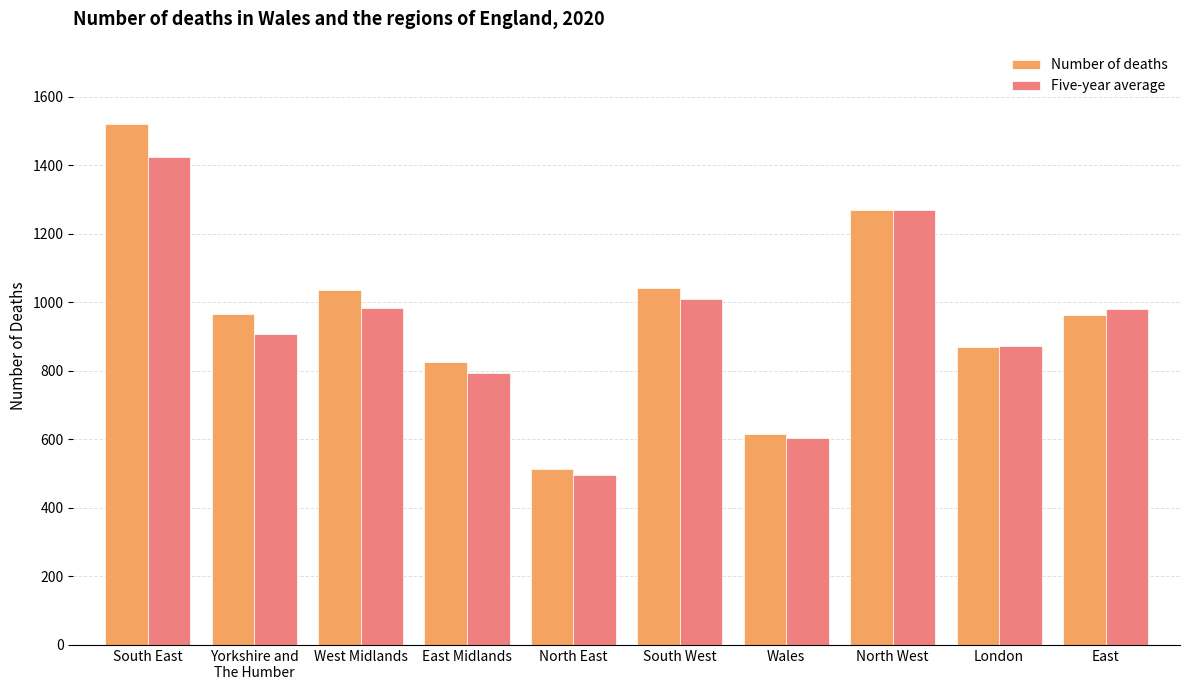

What is the difference between the maximum and minimum values in the Five-year average series?

929